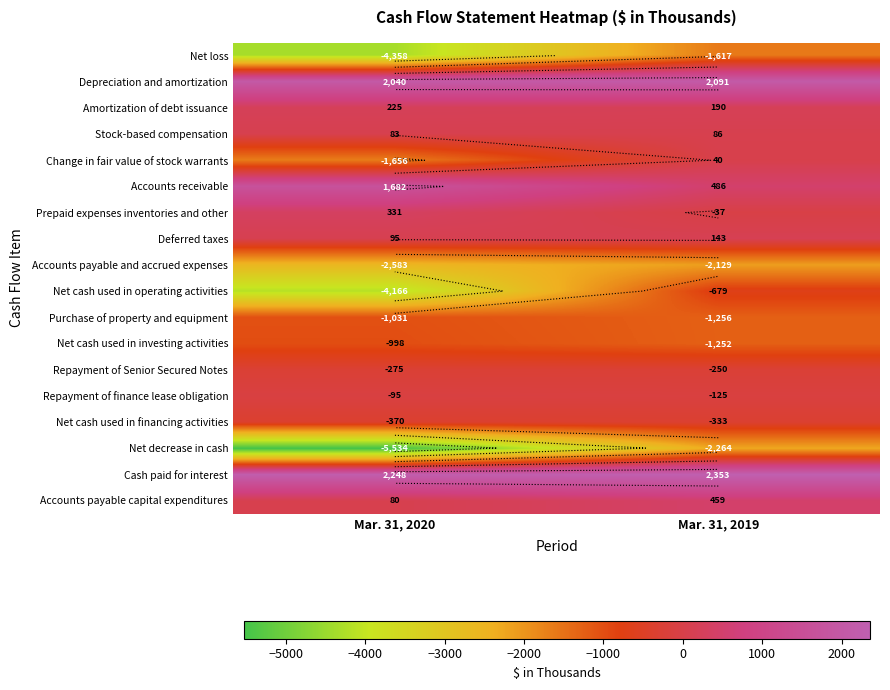

Between Mar. 31, 2020 and Mar. 31, 2019, which is larger?

Mar. 31, 2019